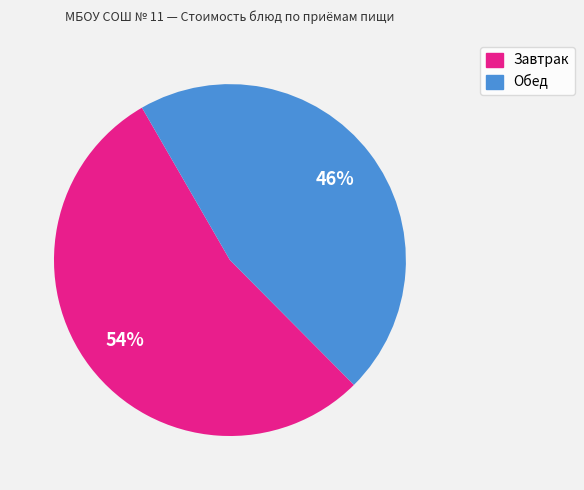

To the nearest percent, what is the average slice percentage?

50%